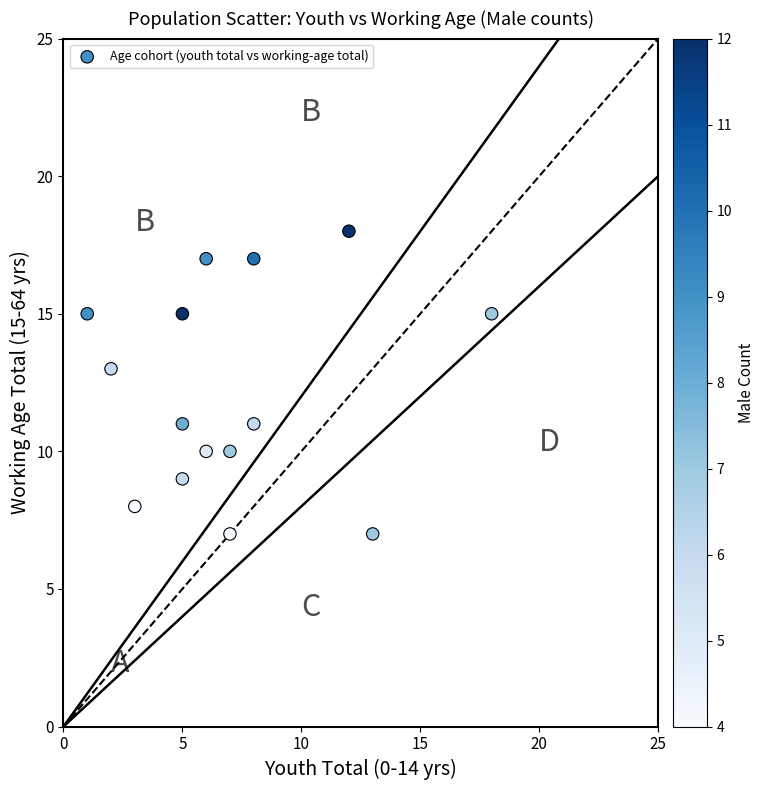

What is the range of X values (max minus min)?

17